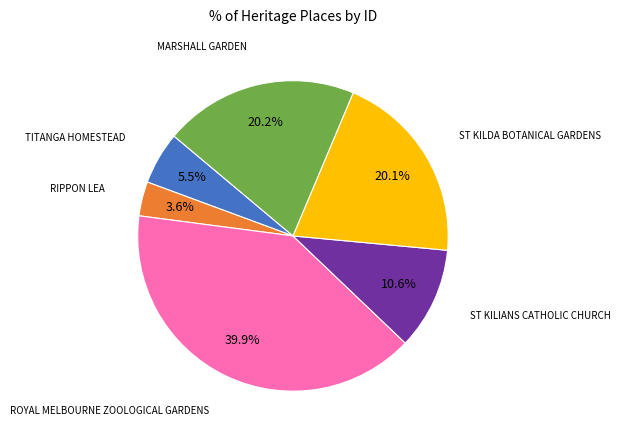

How many segments does this pie chart have?

6